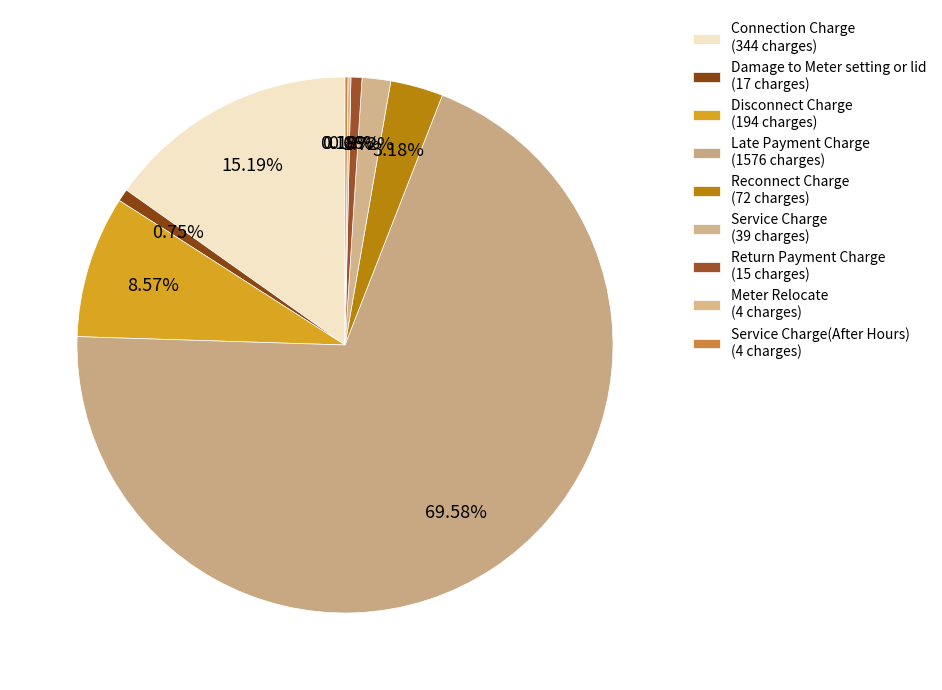

Count the number of slices in the pie.

9